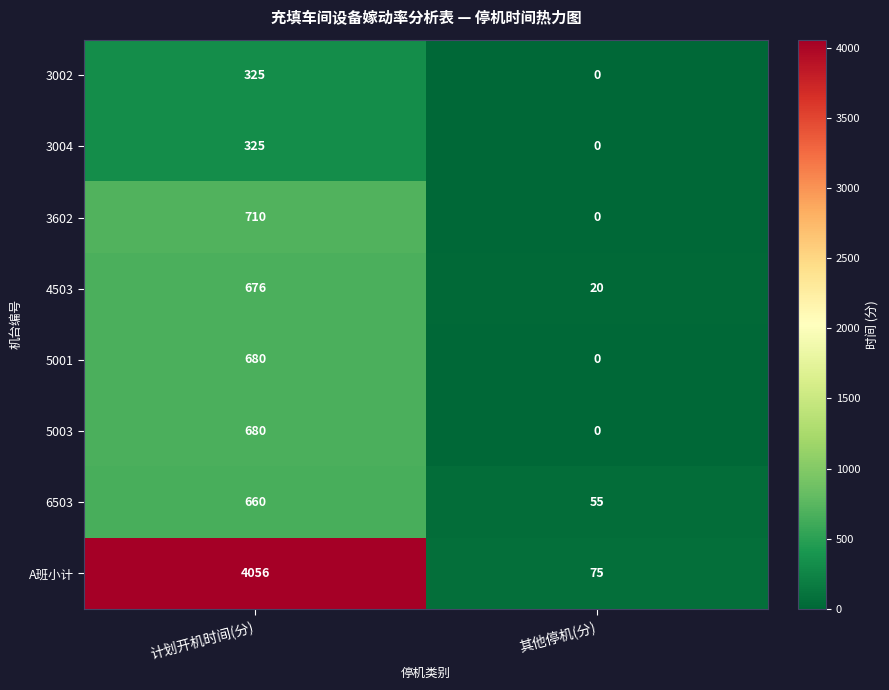

Which series has the largest total across all categories?

A班小计